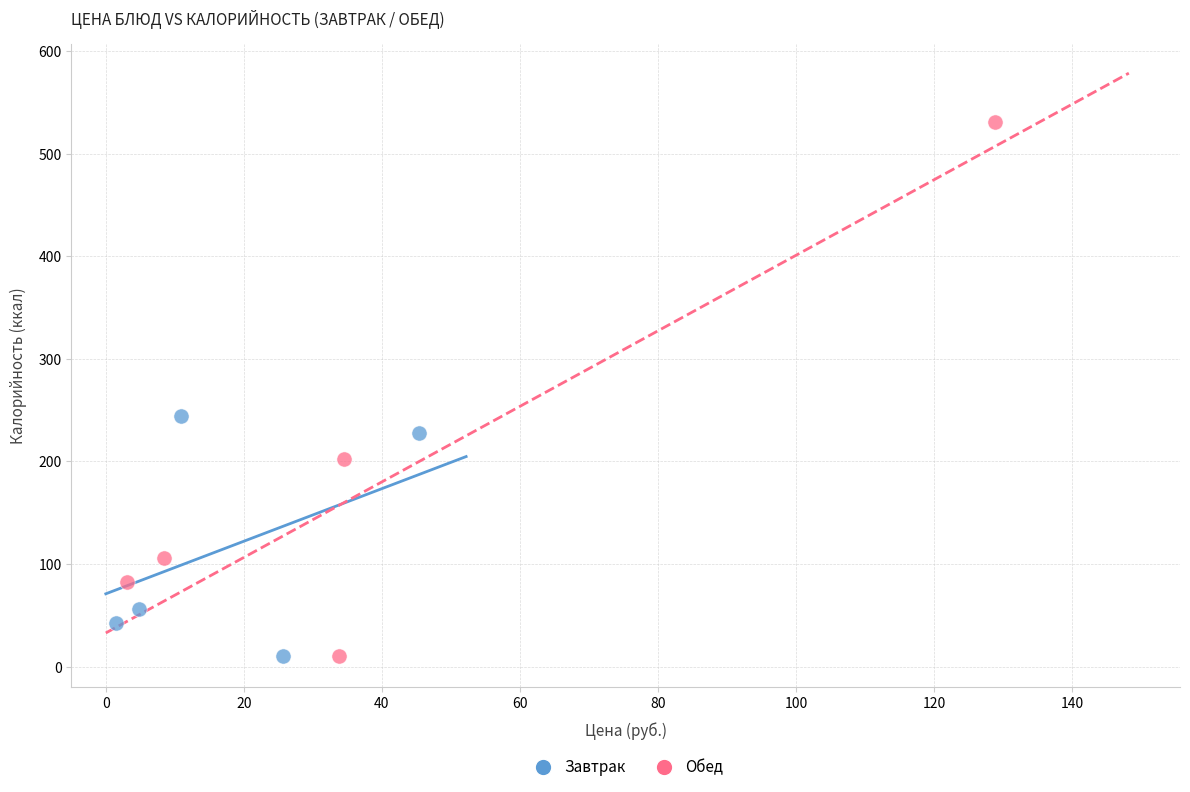

Which series reaches the maximum Y coordinate?

Обед